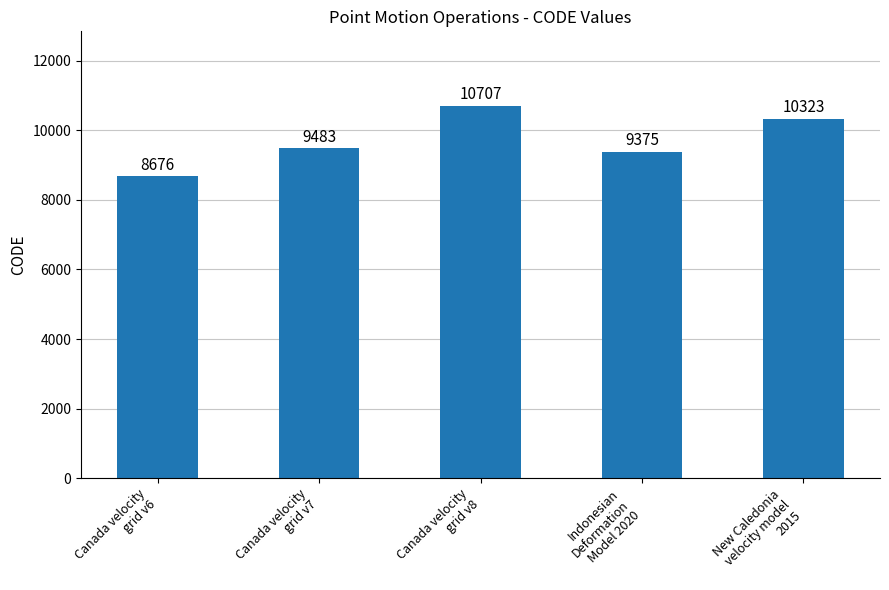

The chart shows a value of 2218 at Canada velocity
grid v7. True or false?

False